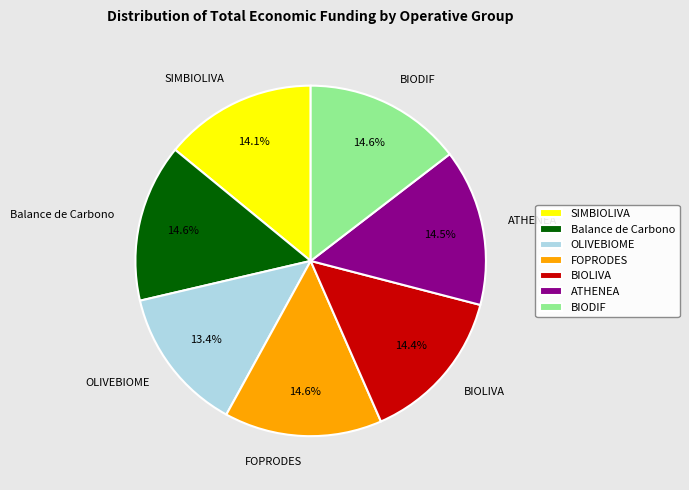

How many slices are in this pie chart?

7